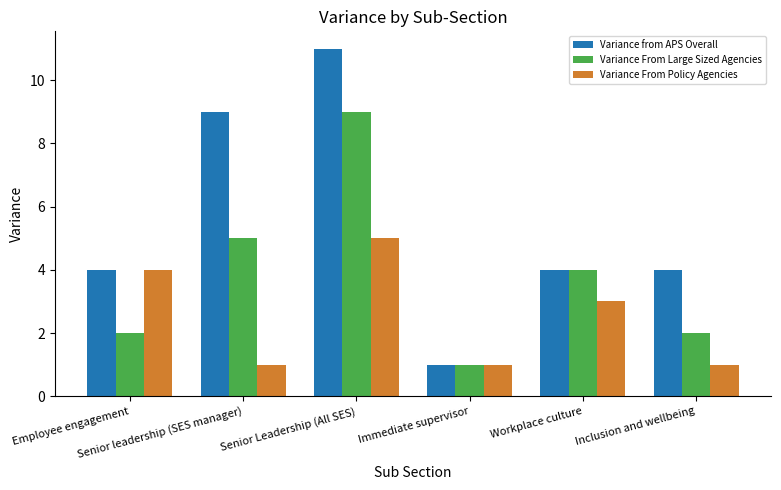

Reading left to right, extract all data points from this chart.

Variance from APS Overall: Employee engagement=4	Senior leadership (SES manager)=9	Senior Leadership (All SES)=11	Immediate supervisor=1	Workplace culture=4	Inclusion and wellbeing=4
Variance From Large Sized Agencies: Employee engagement=2	Senior leadership (SES manager)=5	Senior Leadership (All SES)=9	Immediate supervisor=1	Workplace culture=4	Inclusion and wellbeing=2
Variance From Policy Agencies: Employee engagement=4	Senior leadership (SES manager)=1	Senior Leadership (All SES)=5	Immediate supervisor=1	Workplace culture=3	Inclusion and wellbeing=1